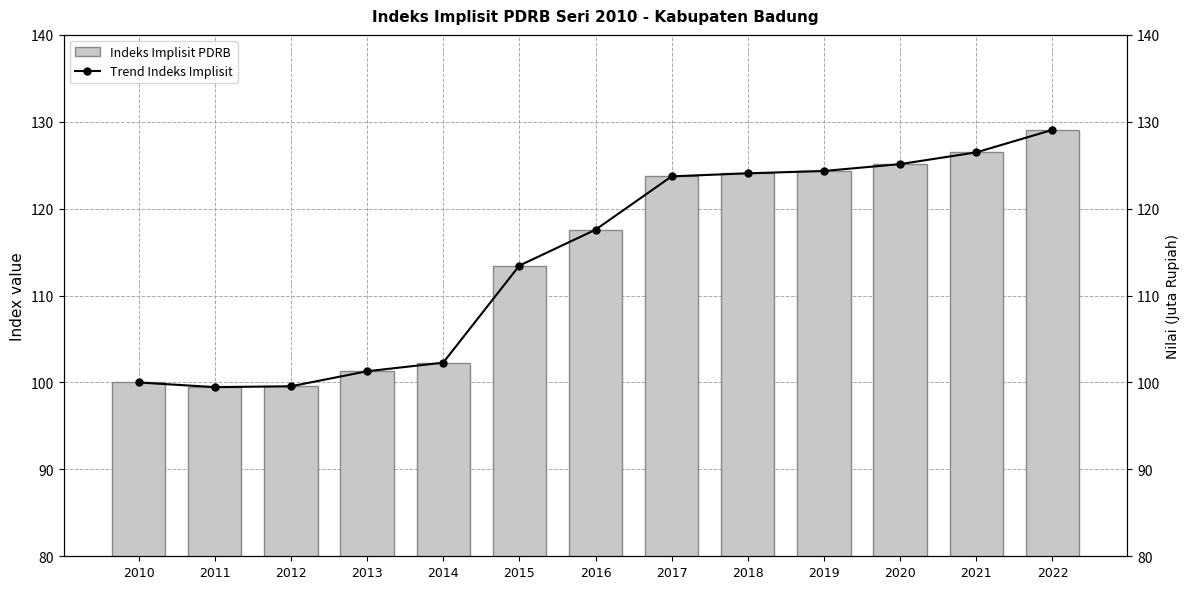

At 2021, list the series in order from largest to smallest.

Indeks Implisit PDRB, Trend Indeks Implisit